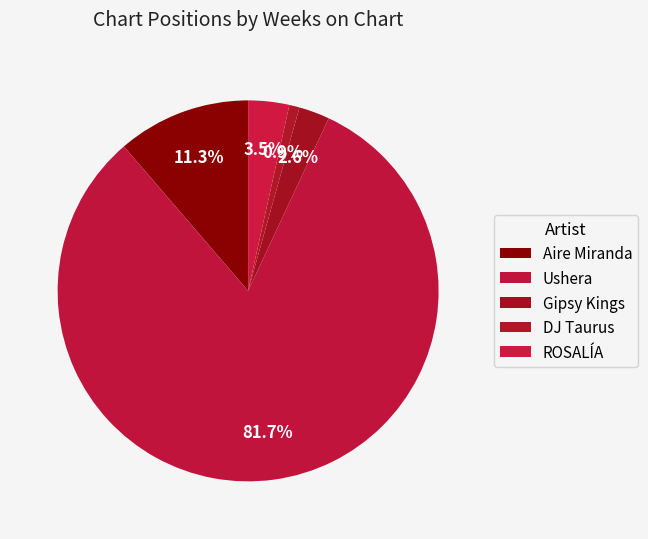

Count the number of slices in the pie.

5